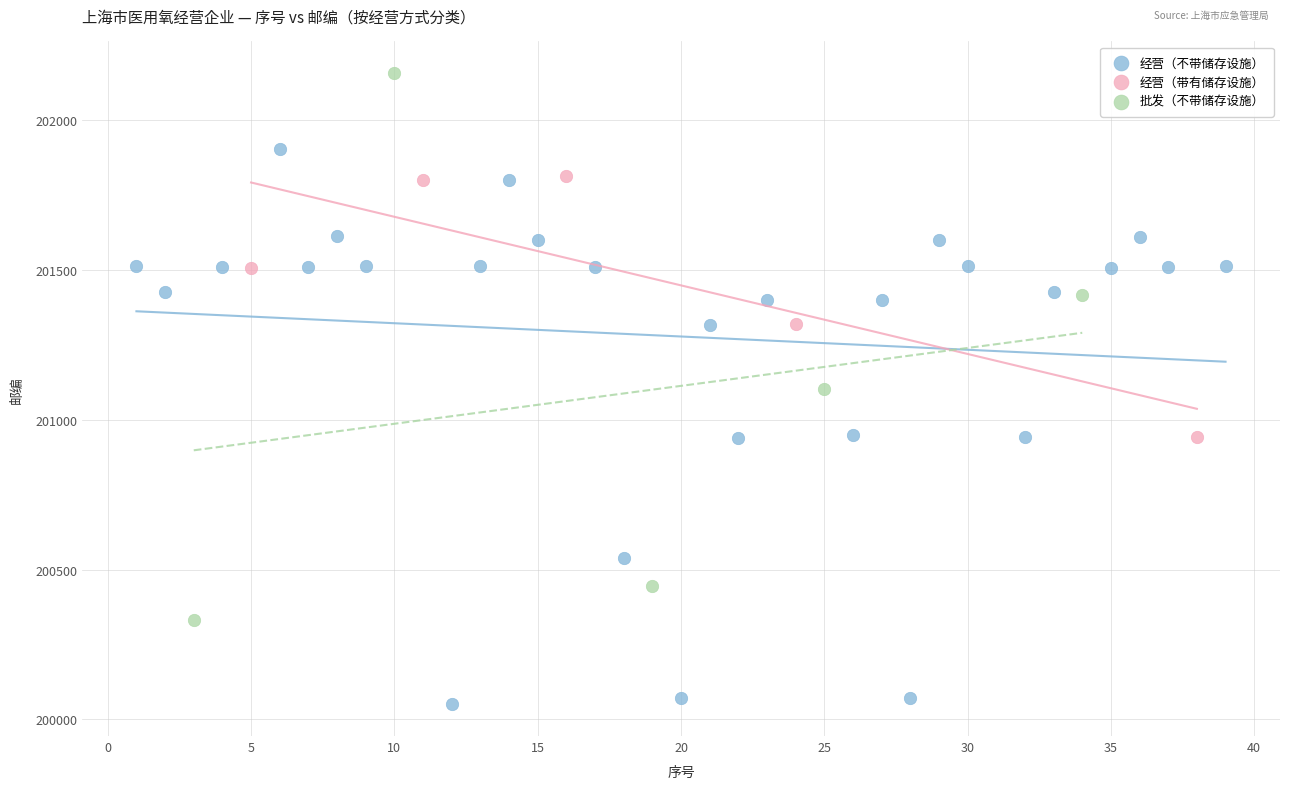

Which series contains the highest Y value?

批发（不带储存设施）